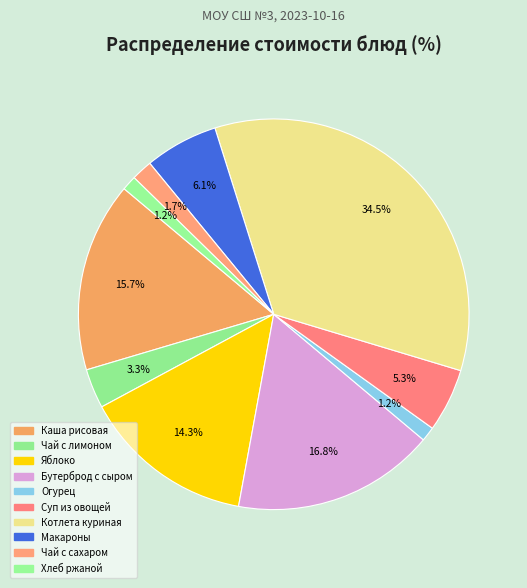

To the nearest percent, what is the average slice percentage?

10%